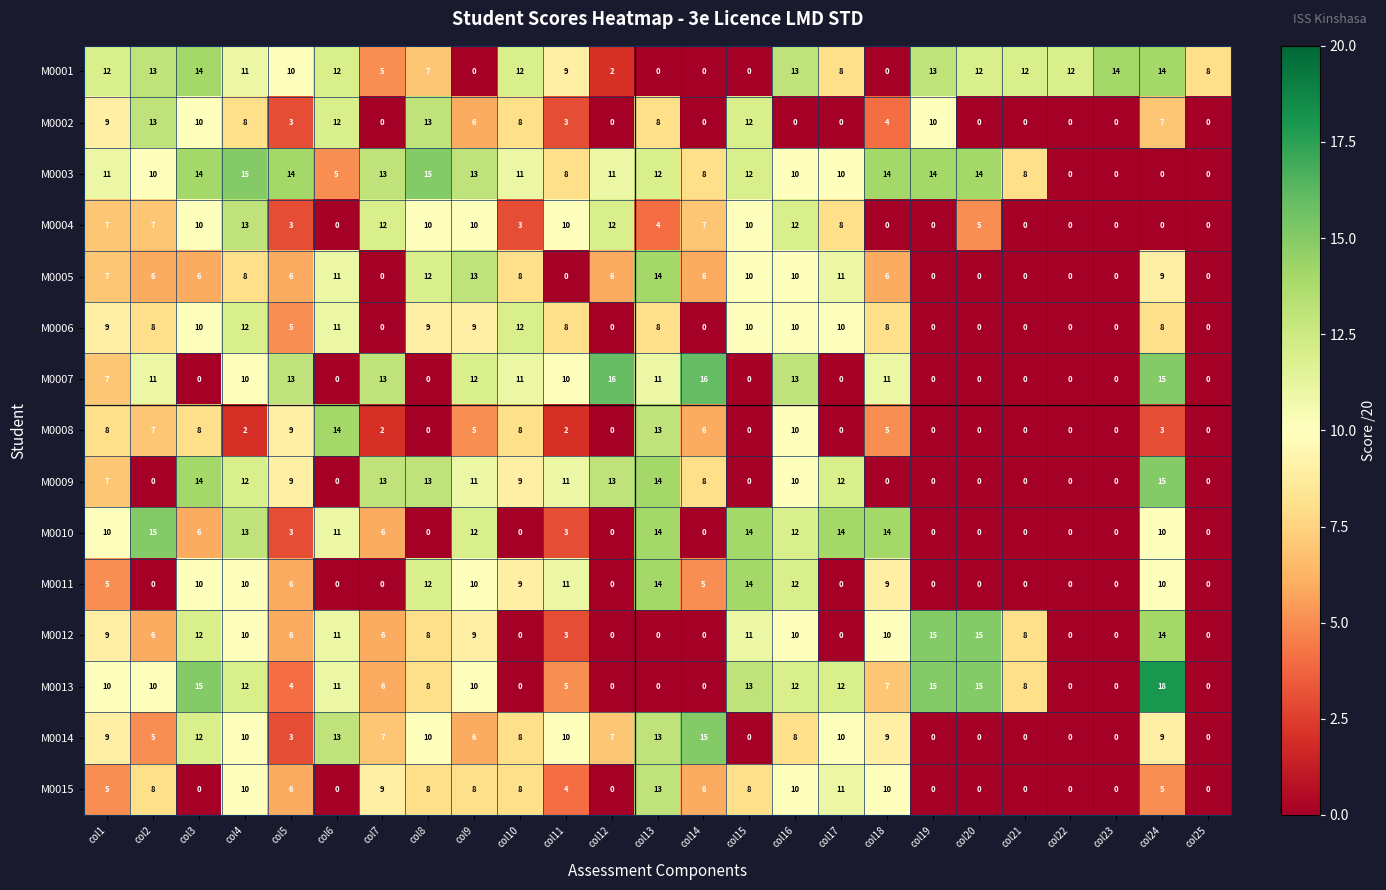

Which series has the largest total across all categories?

M0003